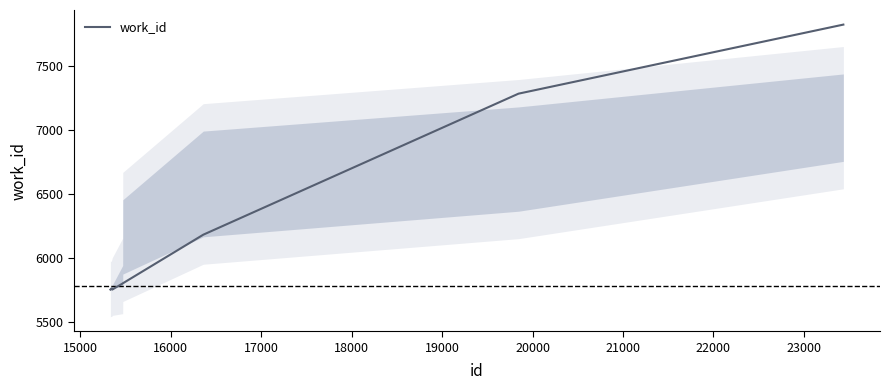

How many categories are shown in the chart?

10